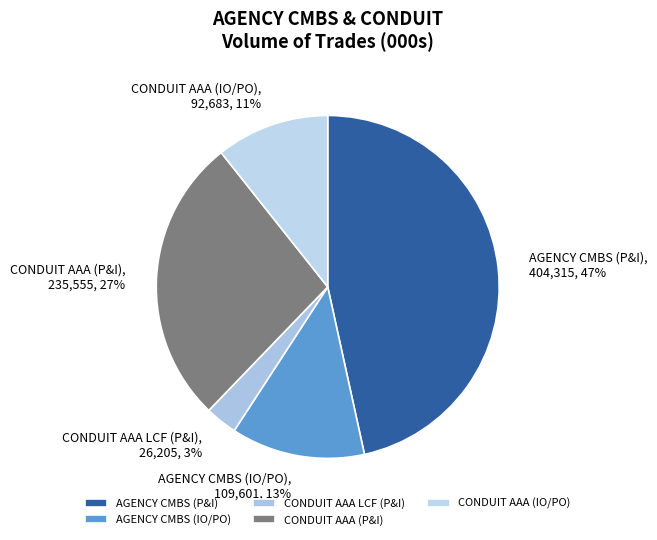

Do CONDUIT AAA (IO/PO) and CONDUIT AAA LCF (P&I) together represent more than half of the pie?

No